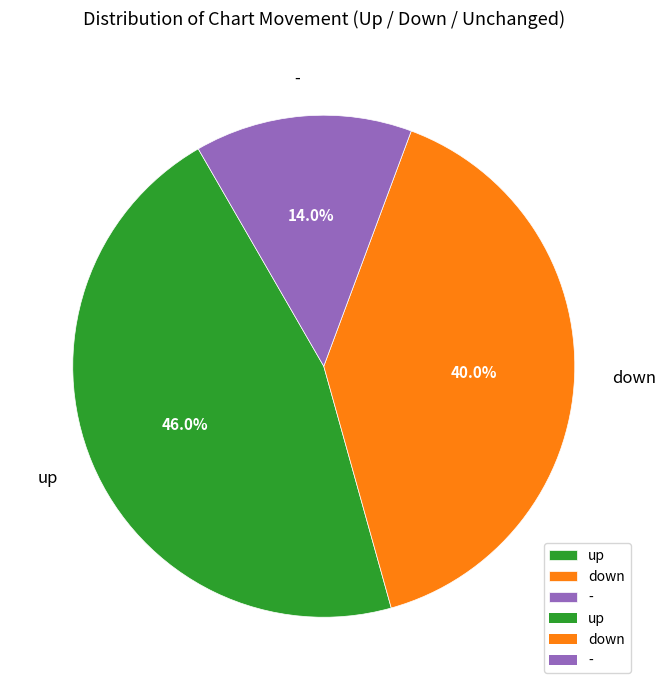

Combined, do down and - account for over 50%?

Yes